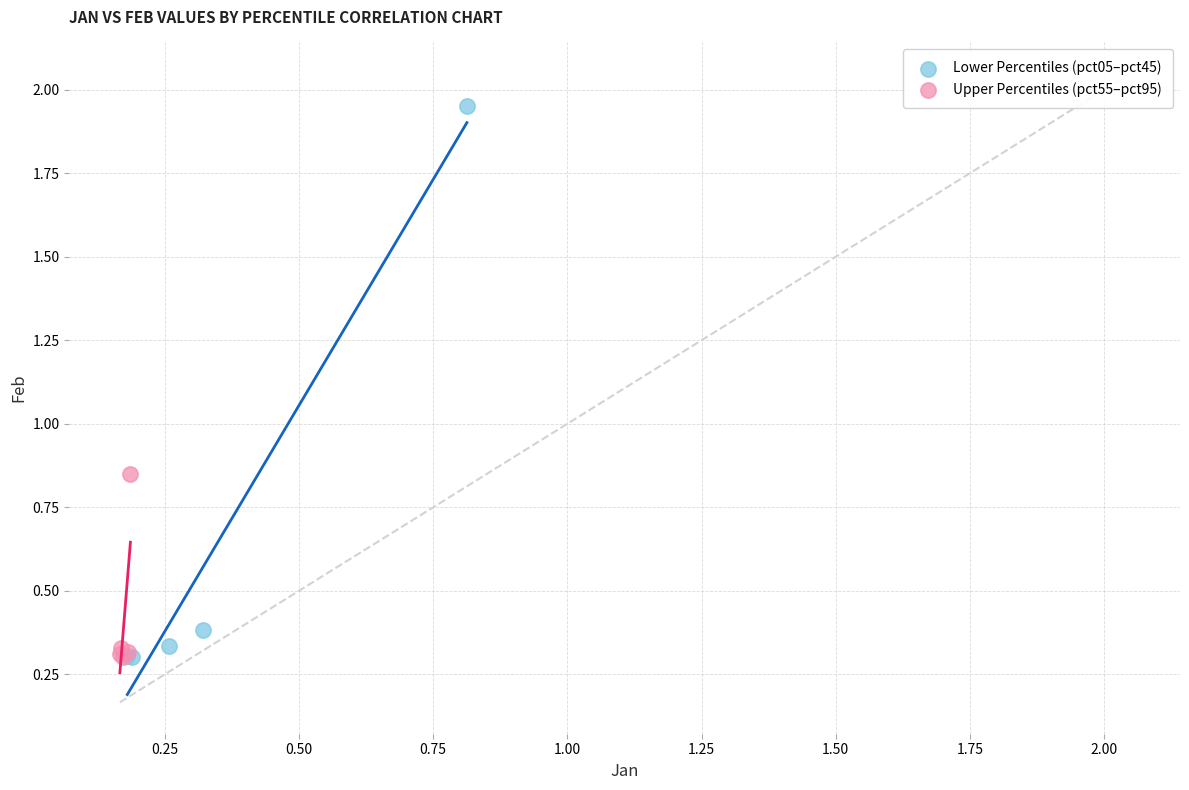

Which series contains the highest Y value?

Lower Percentiles (pct05–pct45)